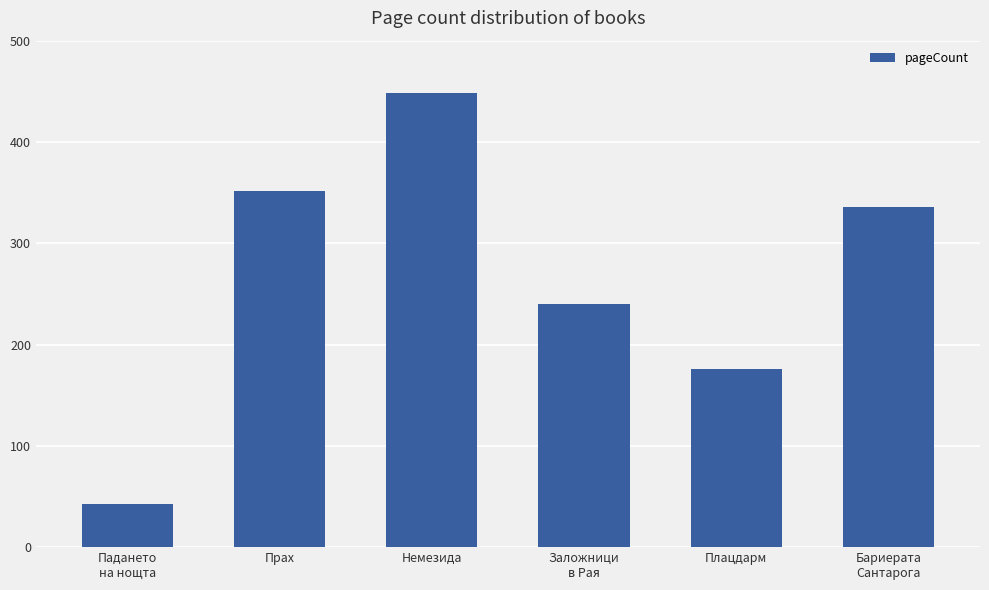

Which category has the highest value across all series?

Немезида